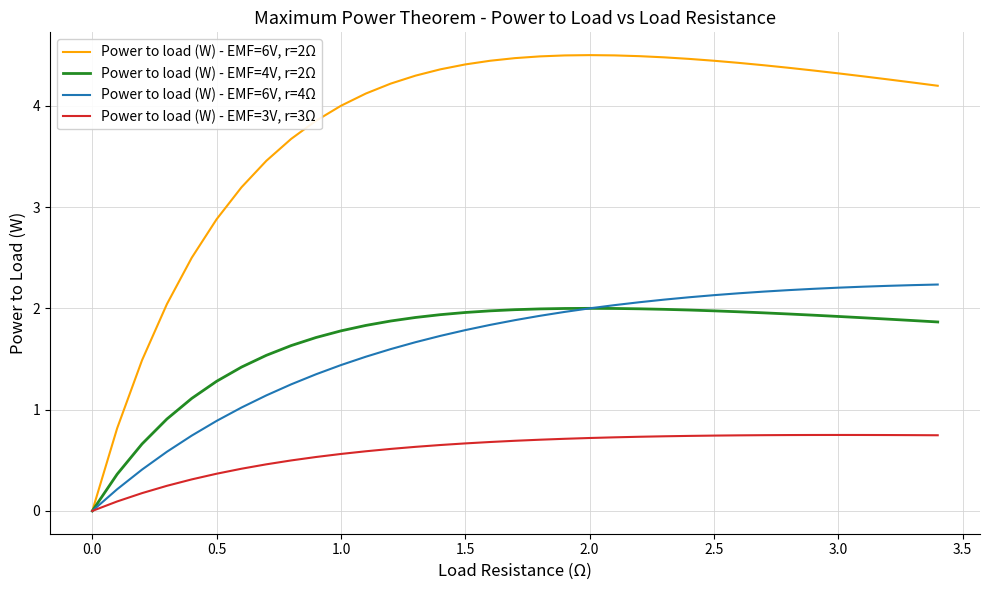

What is the highest value of the Power to load (W) - EMF=6V, r=4Ω series?

2.2